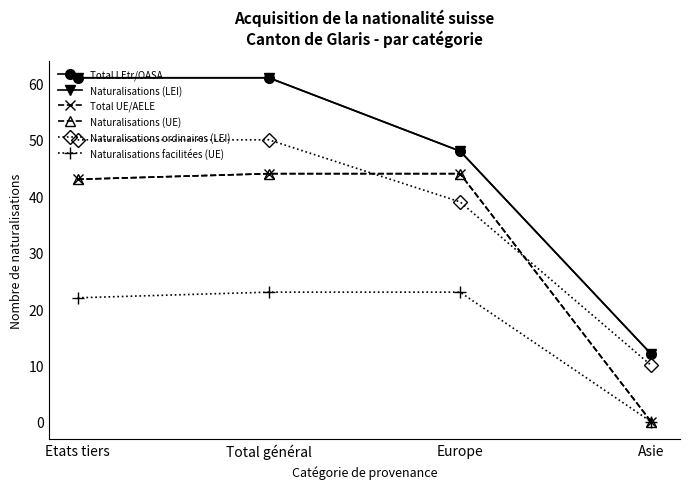

Between Etats tiers and Total général, which series saw the biggest shift?

Total UE/AELE